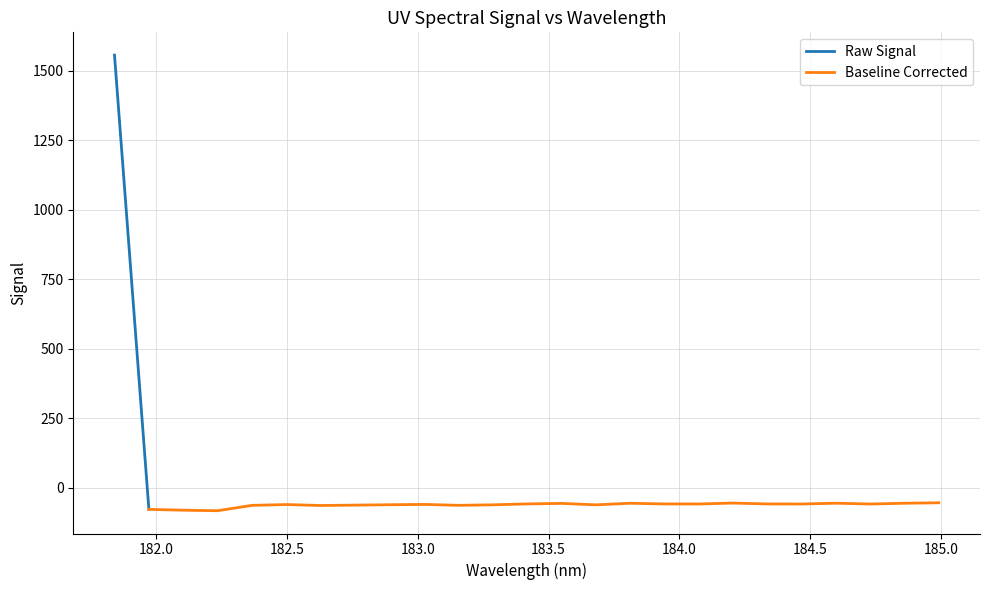

What is the highest value of the Baseline Corrected series?

-53.8